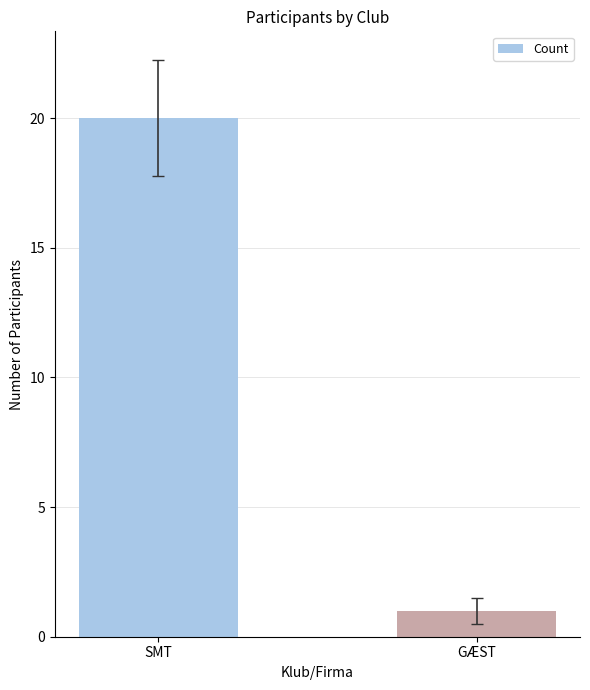

Are the bars horizontal?

No